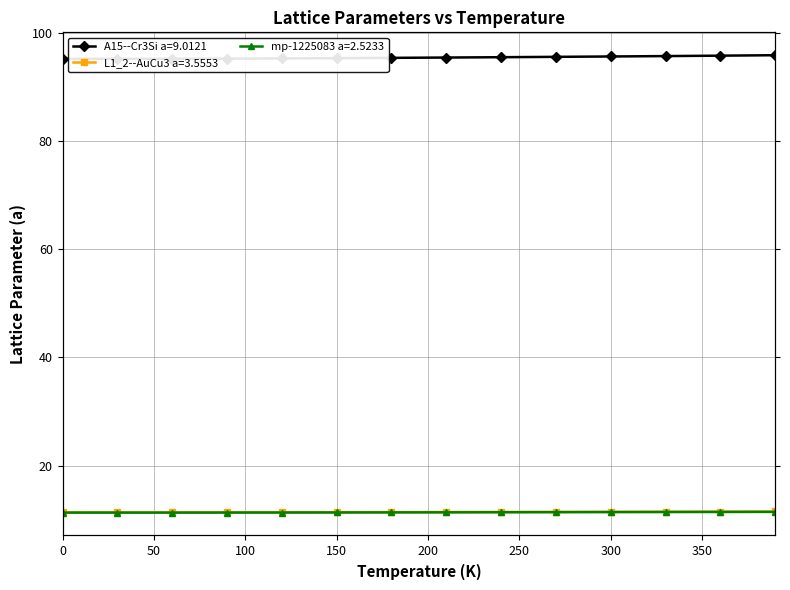

Count the number of data series in this chart.

3